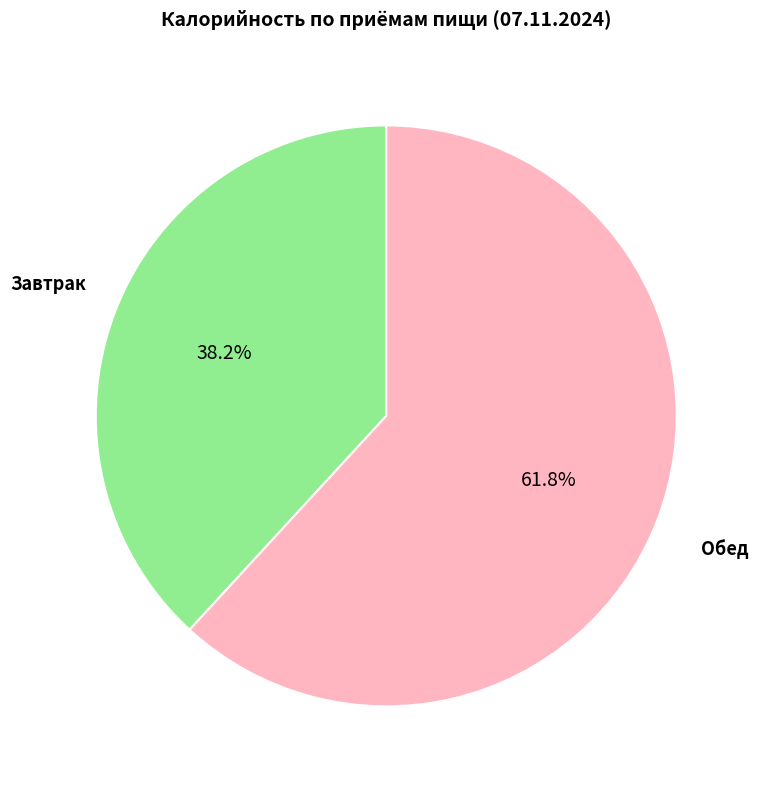

How many slices are in this pie chart?

2